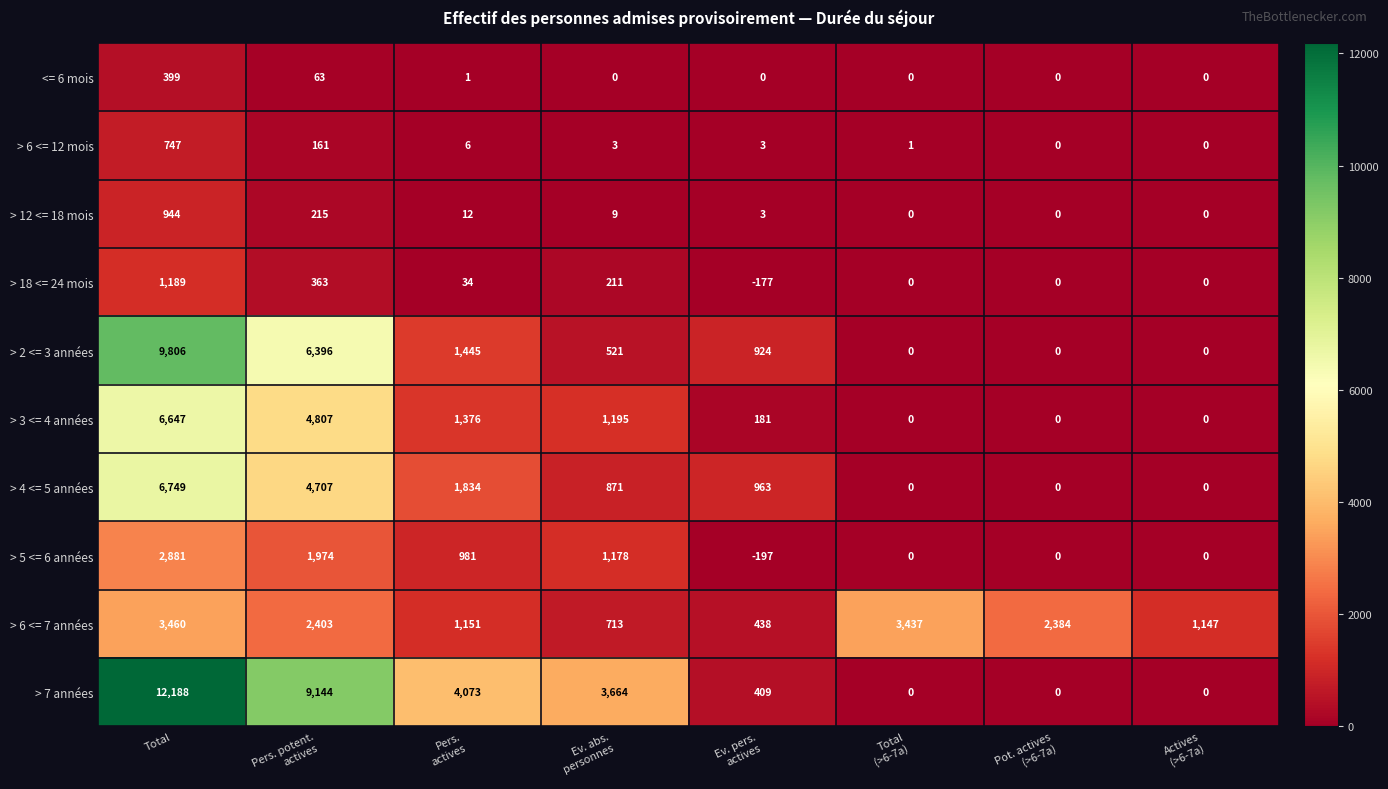

What is the maximum value for > 5 <= 6 années?

2881